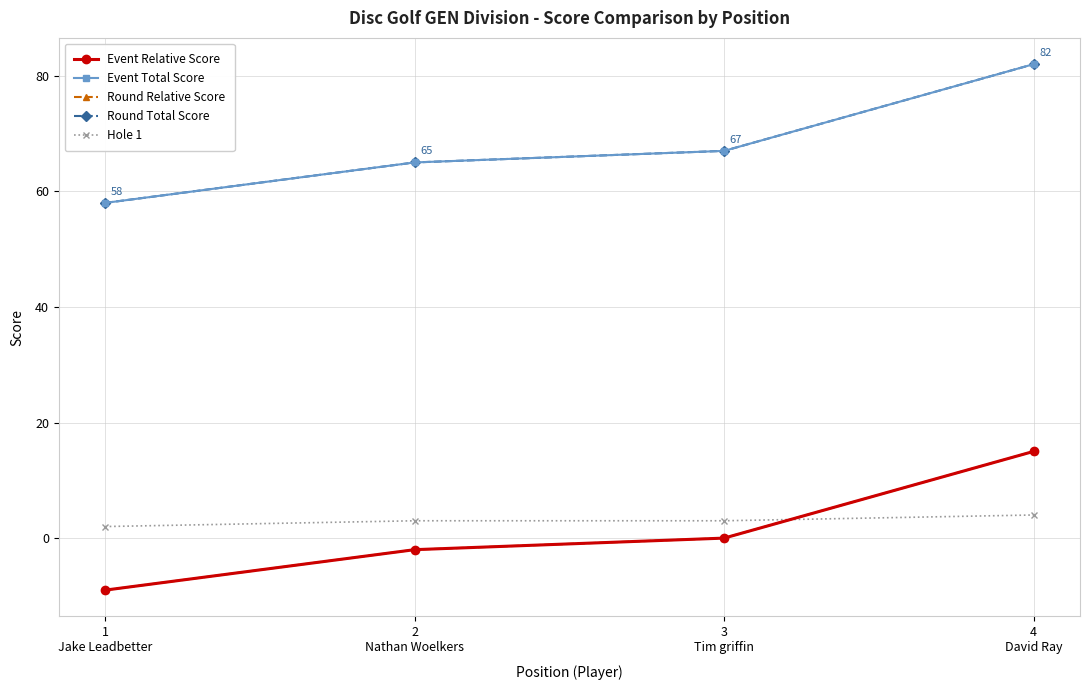

What is the difference between the highest and lowest values at 2
Nathan Woelkers?

67